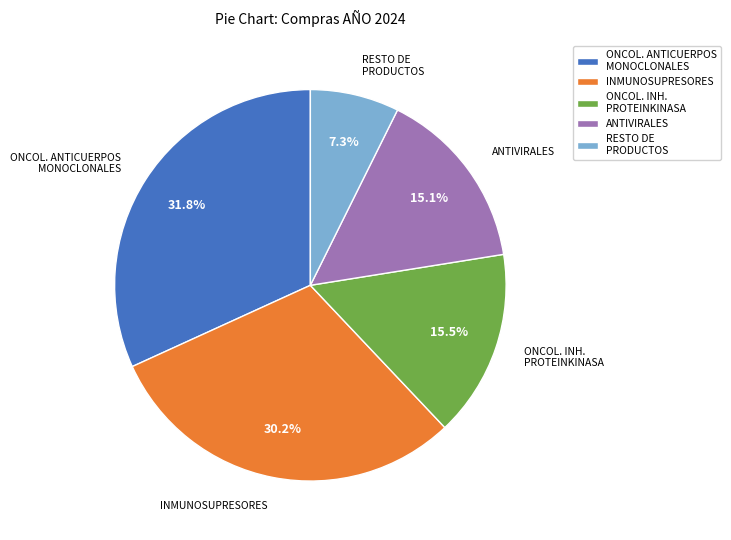

What is the largest slice in the pie chart?

ONCOL. ANTICUERPOS MONOCLONALES